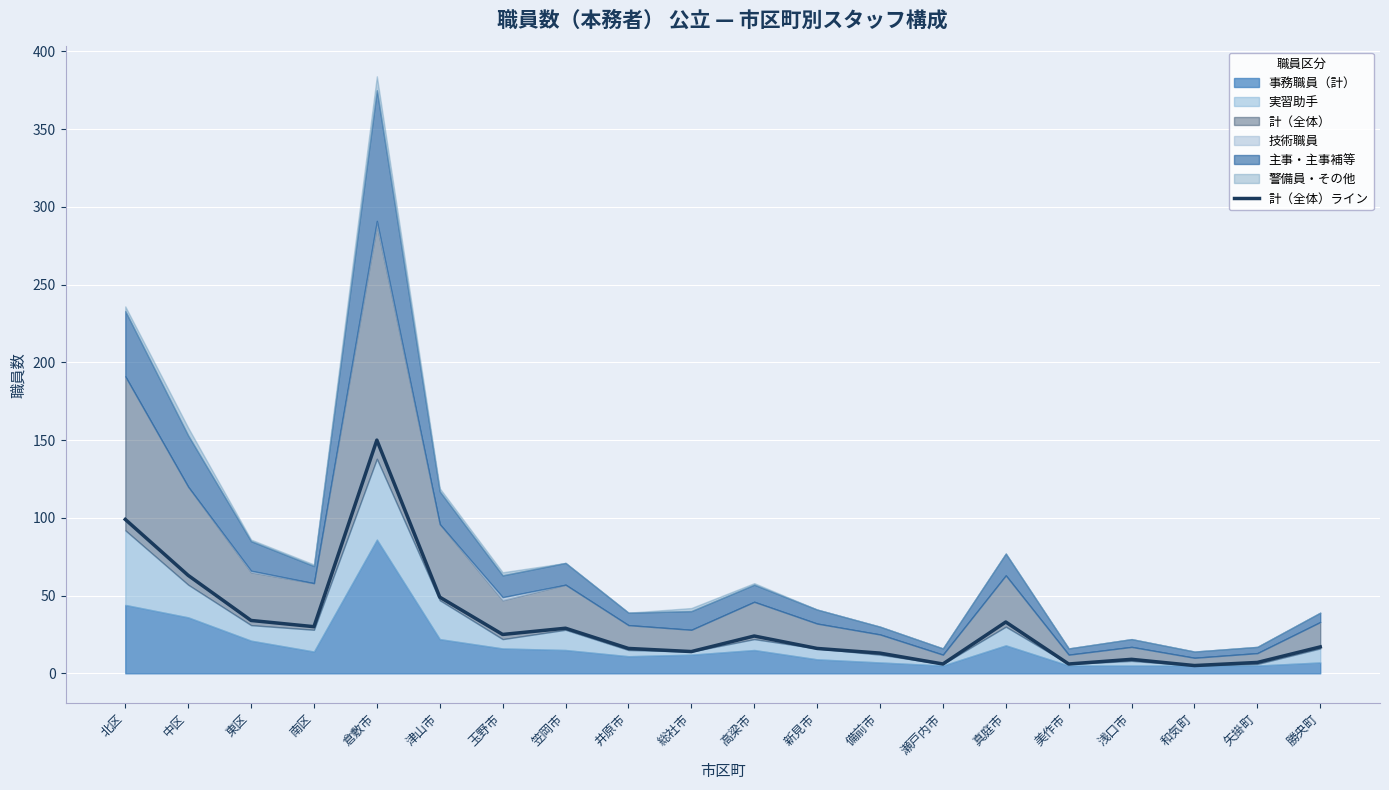

What is the change in value from 総社市 to 備前市?

-1